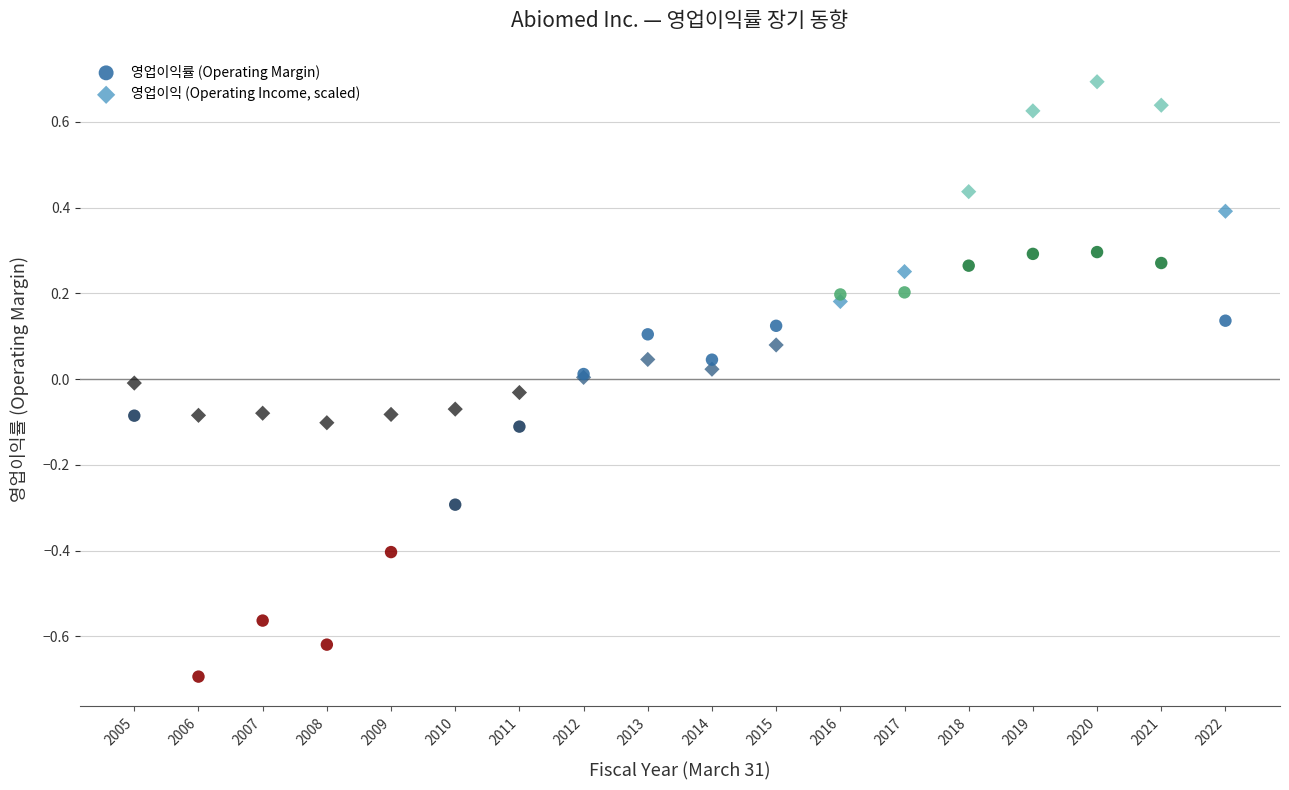

Which series reaches the minimum Y coordinate?

영업이익률 (Operating Margin)